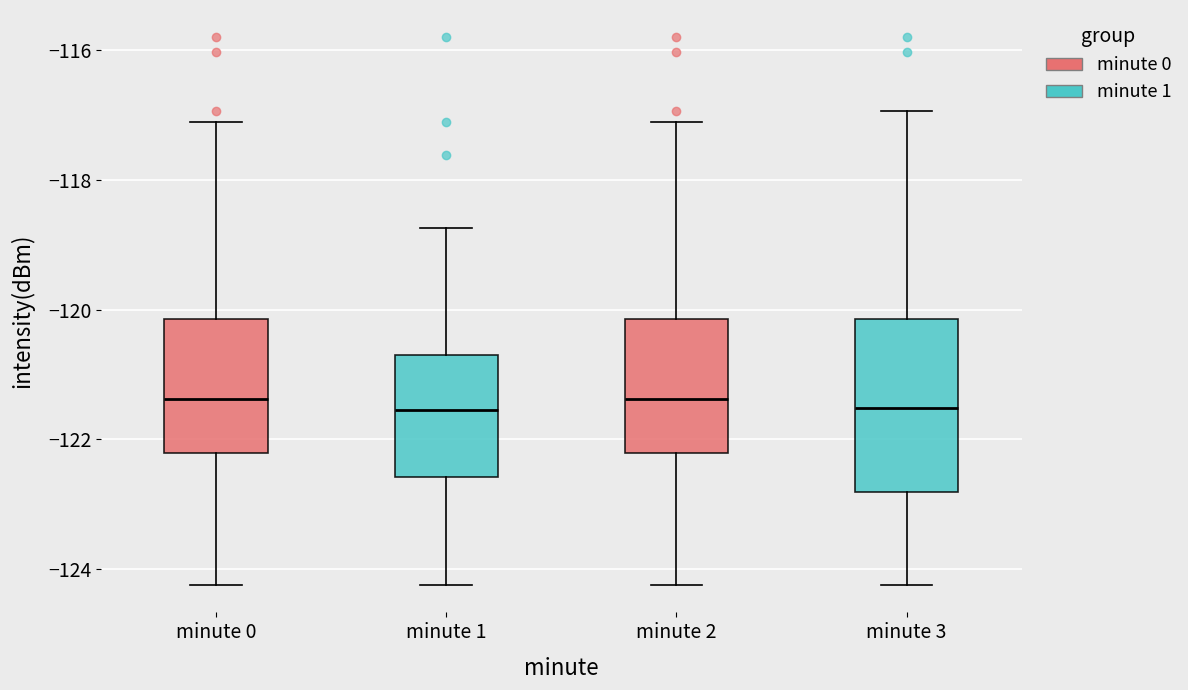

Reading left to right, read every box against the y-axis: the position of its median line, the range the box covers, and the ends of its whiskers. The values are not printed on the chart, so give them approximately, as read against the axis.

minute 0: median -121.4, box -122.2 to -120.2, whiskers -124.2 to -117.2
minute 1: median -121.6, box -122.6 to -120.6, whiskers -124.2 to -118.8
minute 2: median -121.4, box -122.2 to -120.2, whiskers -124.2 to -117.2
minute 3: median -121.6, box -122.8 to -120.2, whiskers -124.2 to -117.0